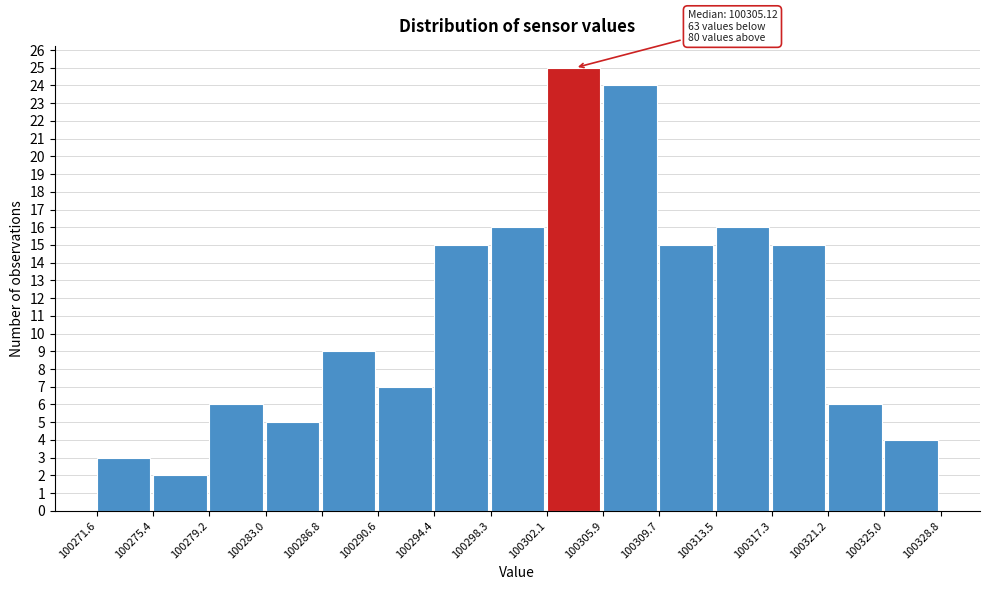

Over which range of the x-axis is the bar tallest?

100302.1 to 100305.9